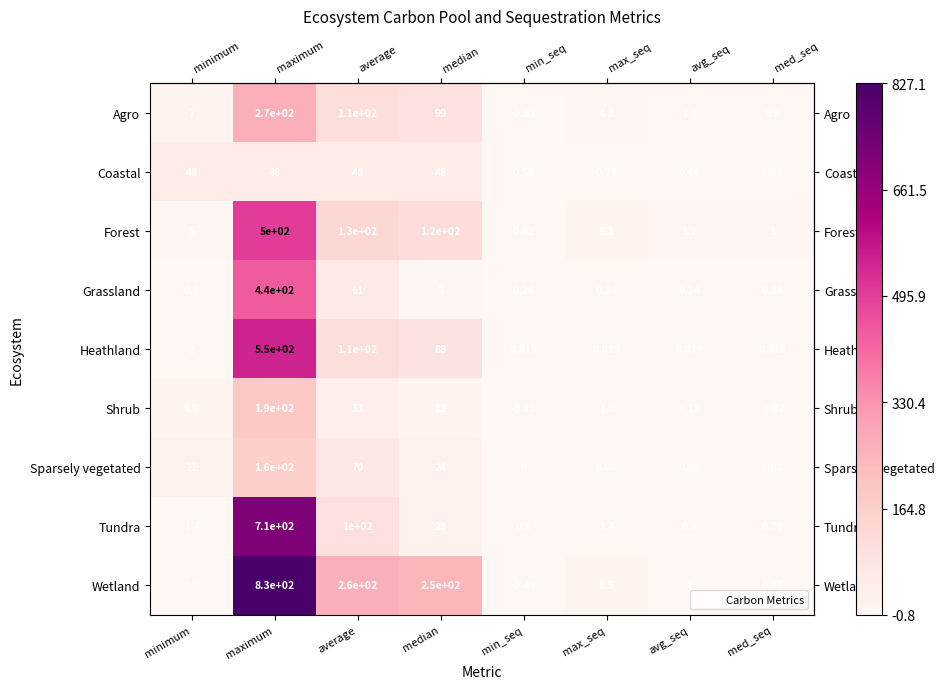

Rank the series by their maximum value, from lowest to highest.

Coastal, Sparsely vegetated, Shrub, Agro, Grassland, Forest, Heathland, Tundra, Wetland